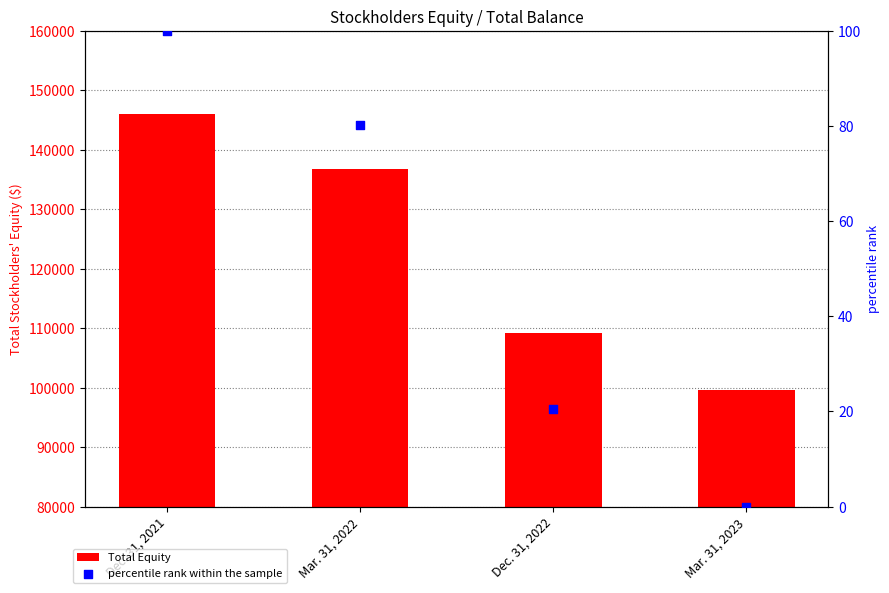

Is the value of Total Equity at Mar. 31, 2023 greater than the value of percentile rank within the sample at Mar. 31, 2022?

Yes